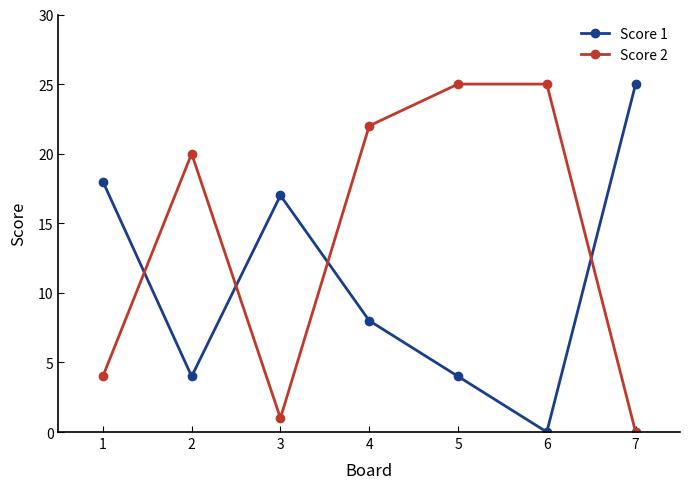

What is the value of the Score 2 point at the 5th from the left?

25